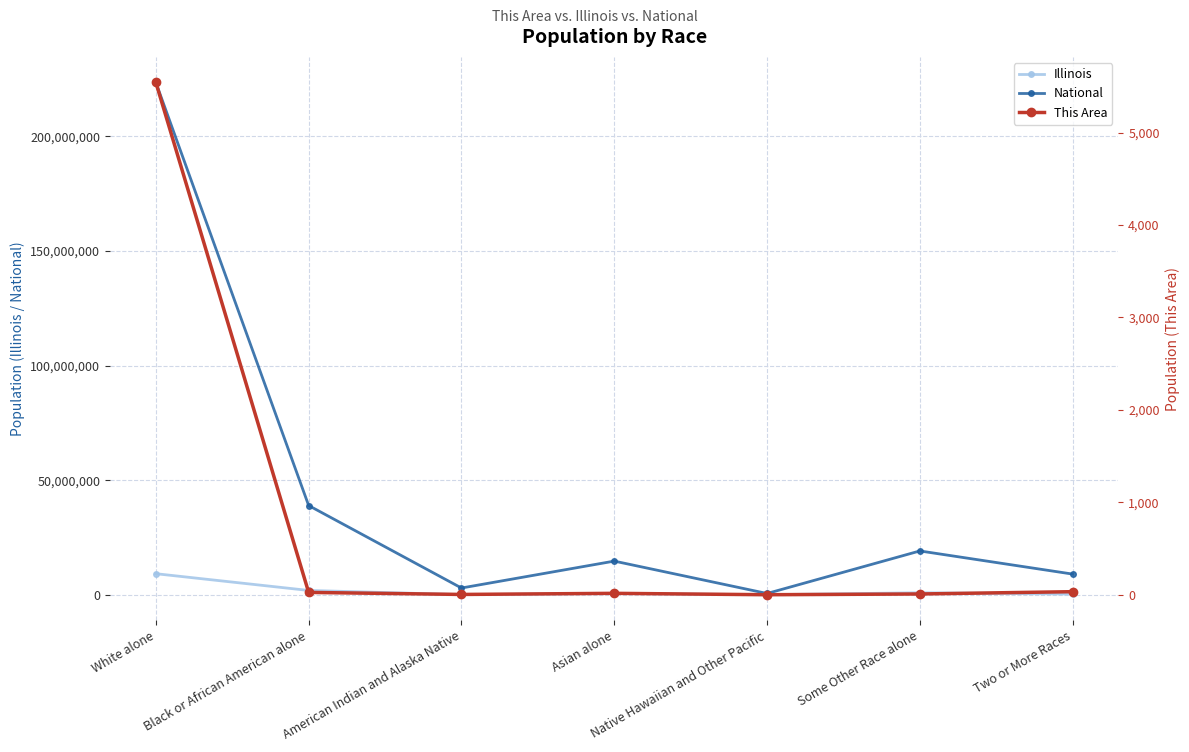

Which has a higher value, Native Hawaiian and Other Pacific or Asian alone?

Asian alone